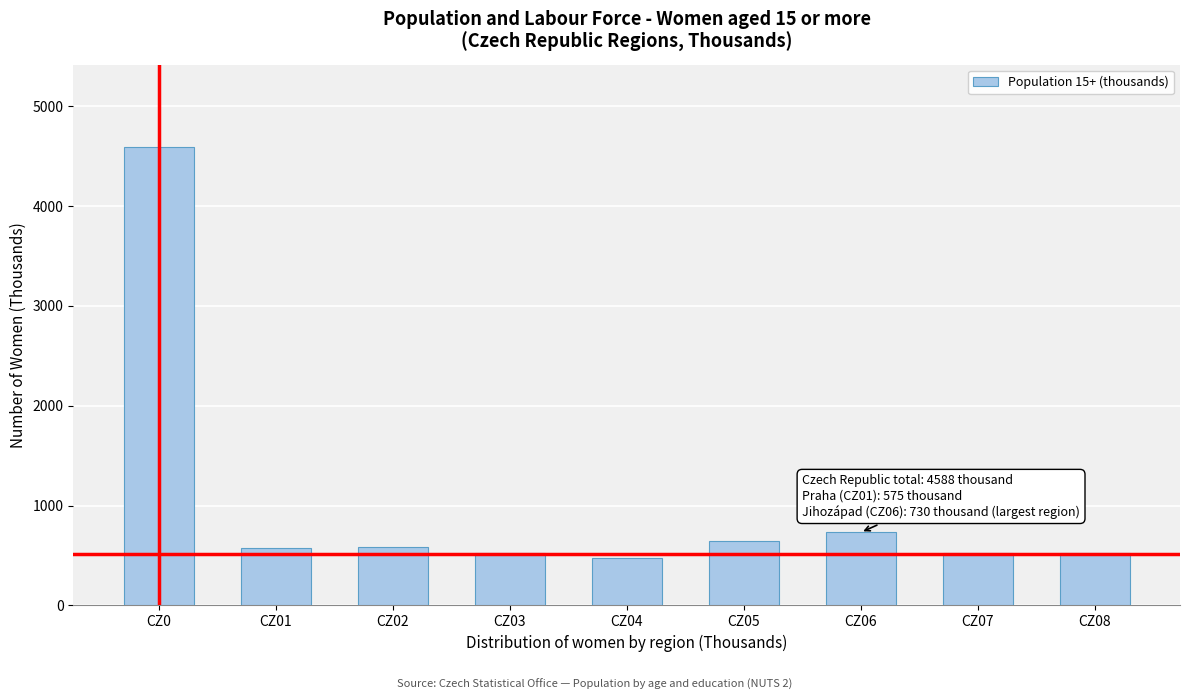

The value at CZ07 is 527.5. True or false?

True